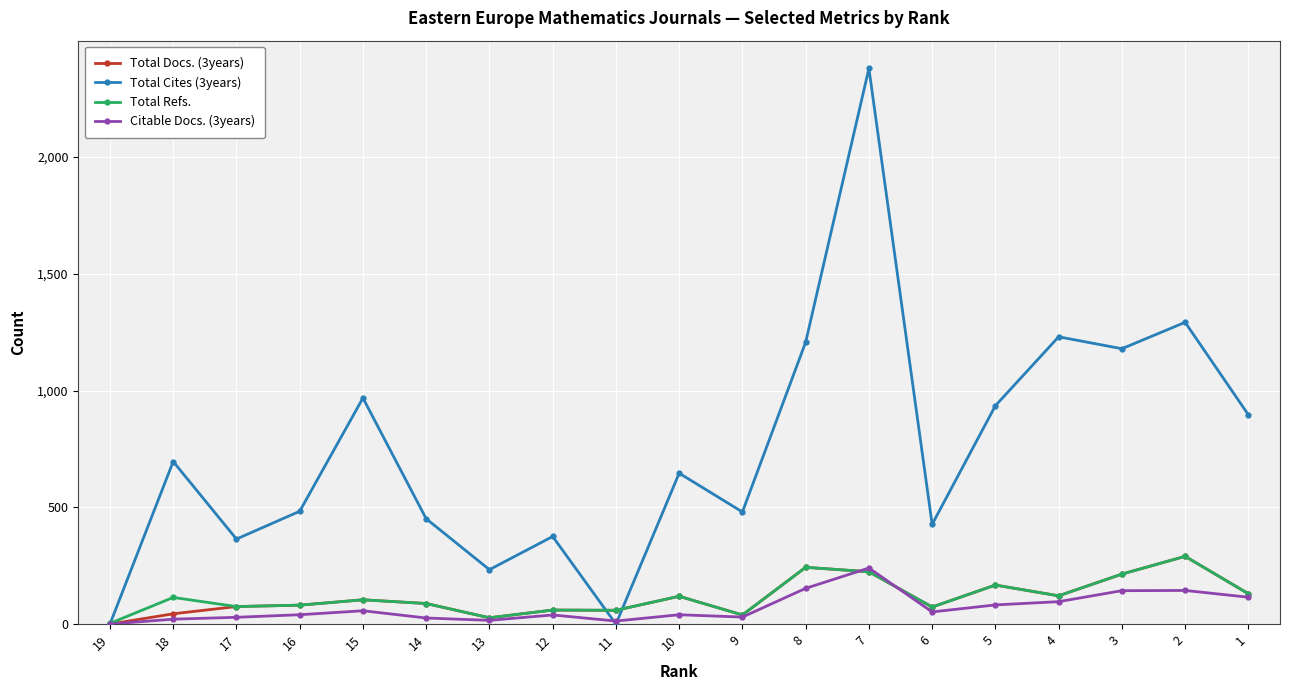

What is the difference between the second highest and second lowest values in the Citable Docs. (3years) series?

140